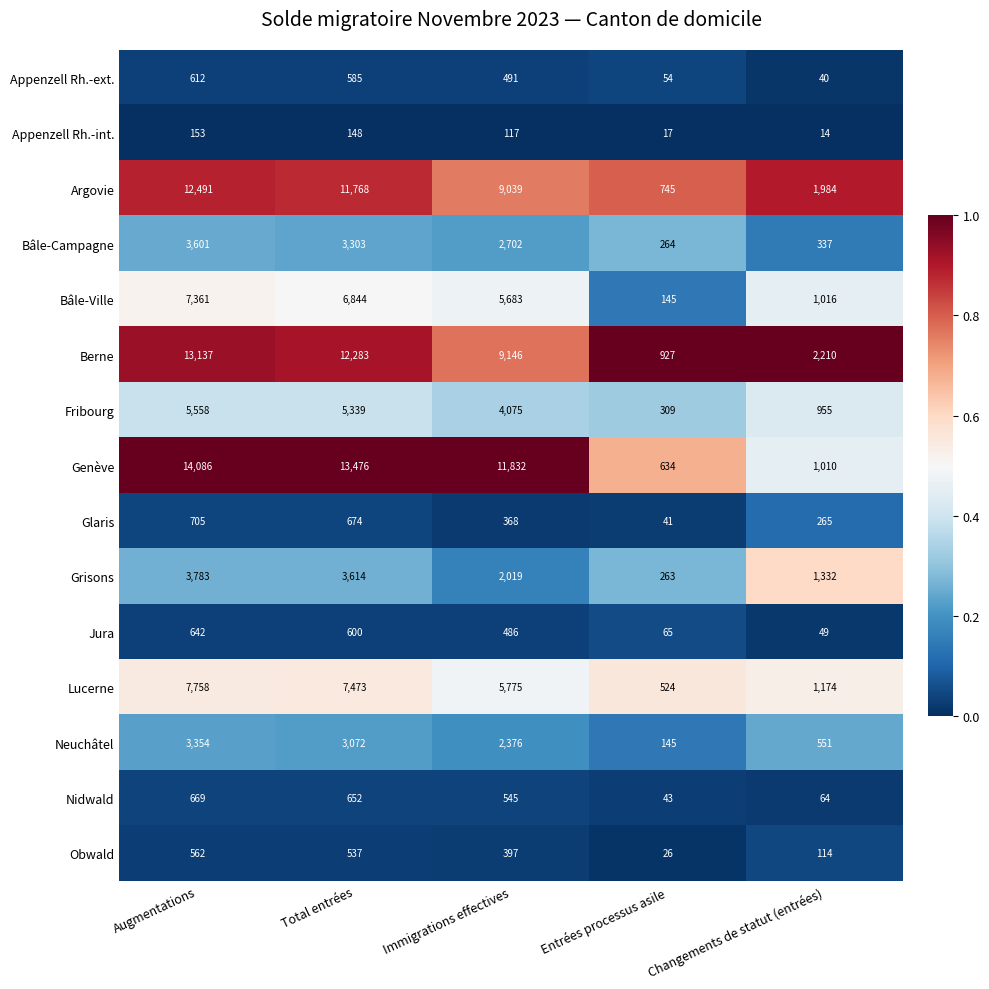

At which category is the sum across all series the highest?

Augmentations